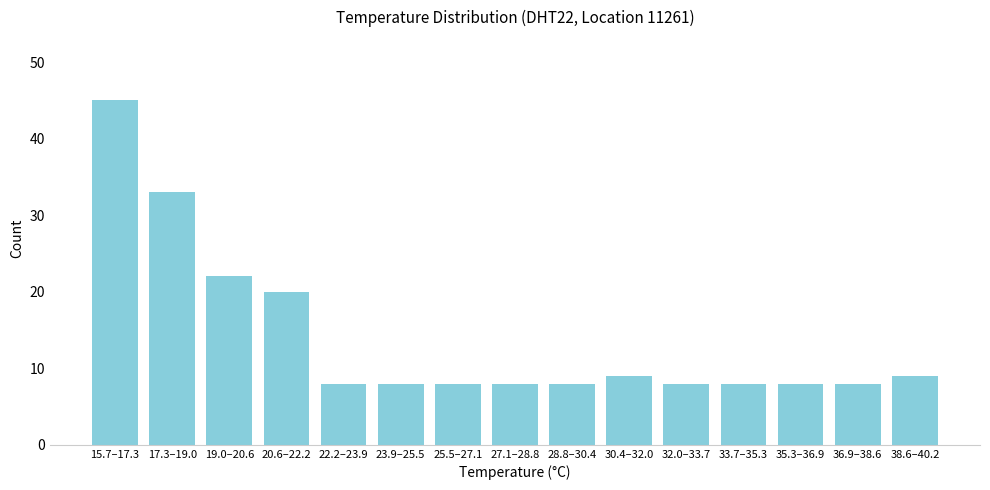

Reading left to right, transcribe all the data shown in this chart.

15.7–17.3=45	17.3–19.0=33	19.0–20.6=22	20.6–22.2=20	22.2–23.9=8	23.9–25.5=8	25.5–27.1=8	27.1–28.8=8	28.8–30.4=8	30.4–32.0=9	32.0–33.7=8	33.7–35.3=8	35.3–36.9=8	36.9–38.6=8	38.6–40.2=9